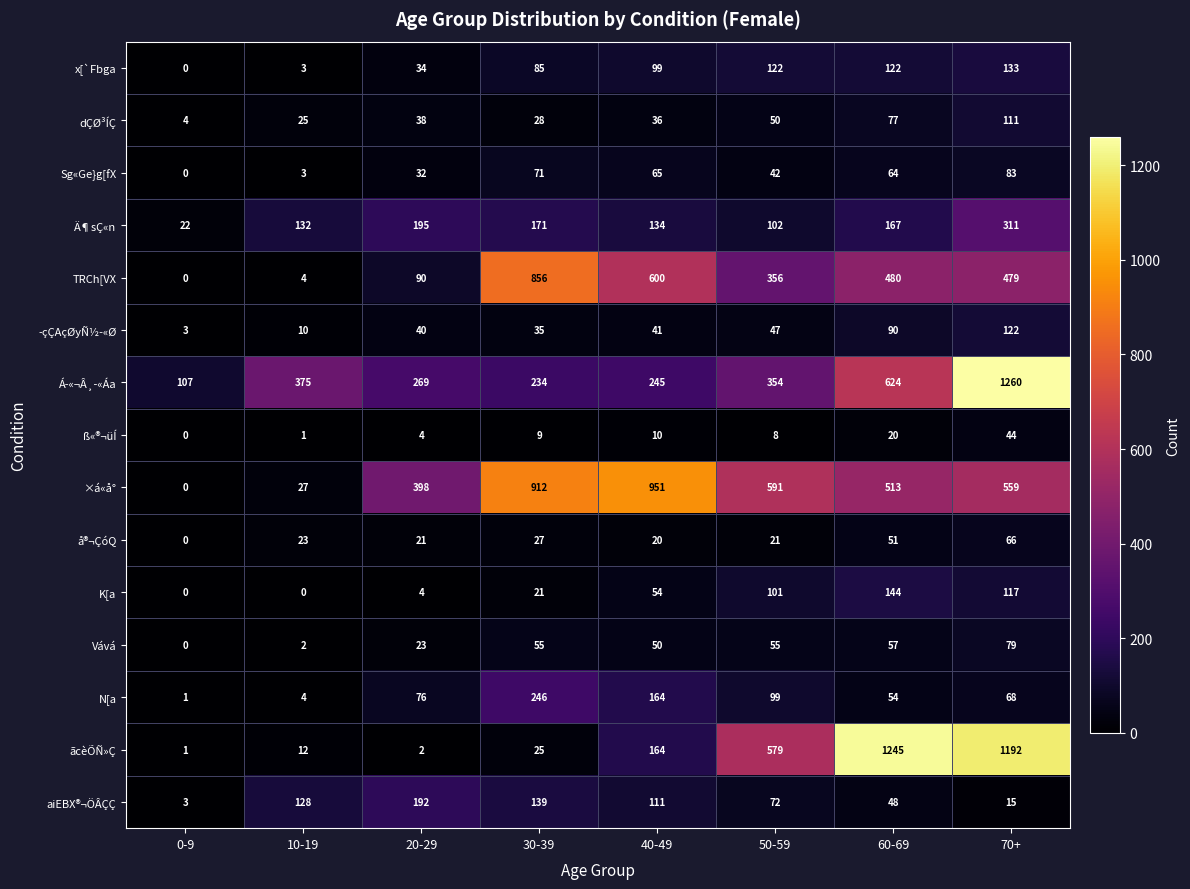

Which series has the widest spread of values?

ãcèÕÑ»Ç